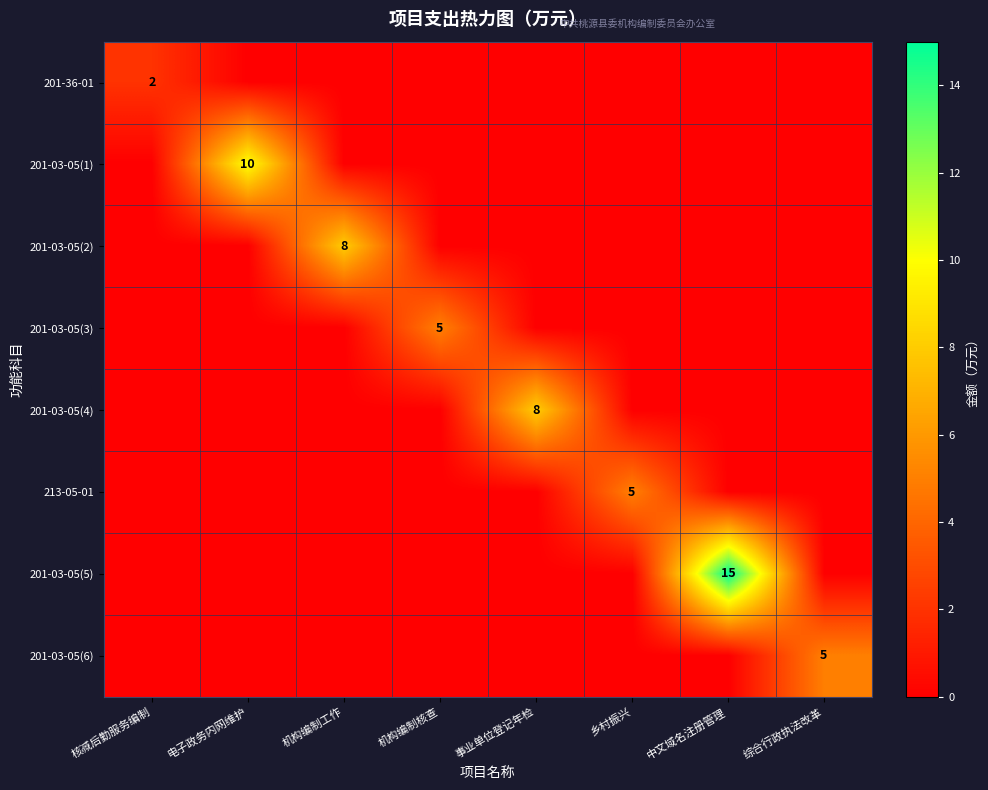

What is the difference between the highest and lowest values at 机构编制工作?

8